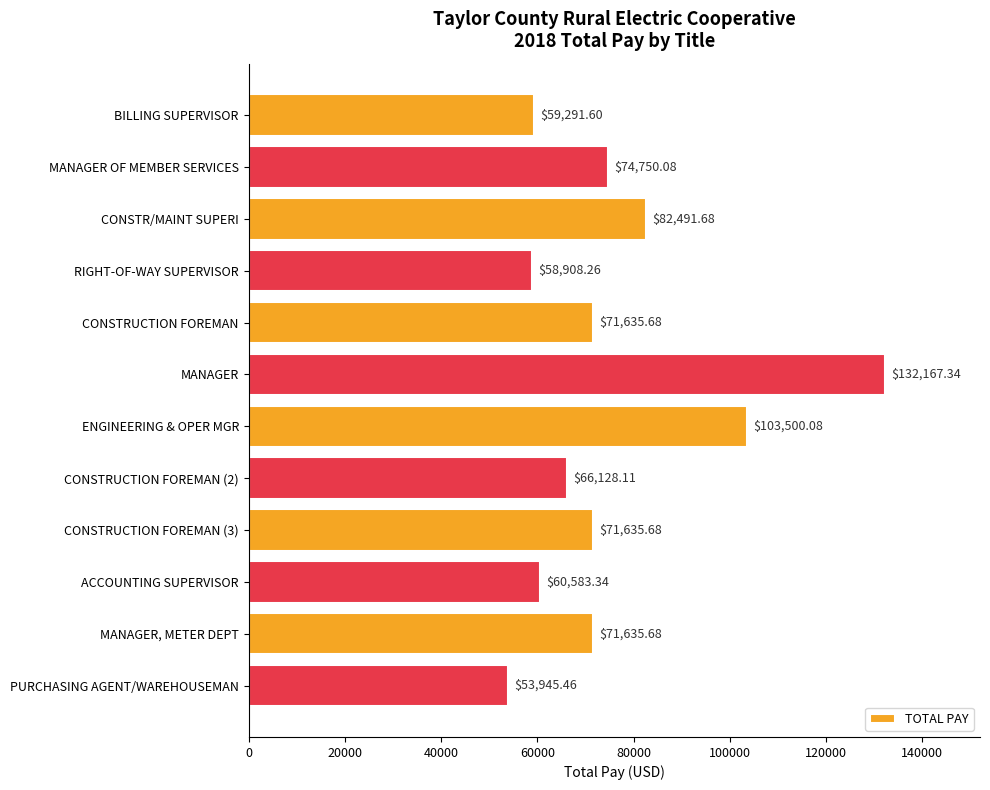

Which label corresponds to the largest value in the chart?

MANAGER